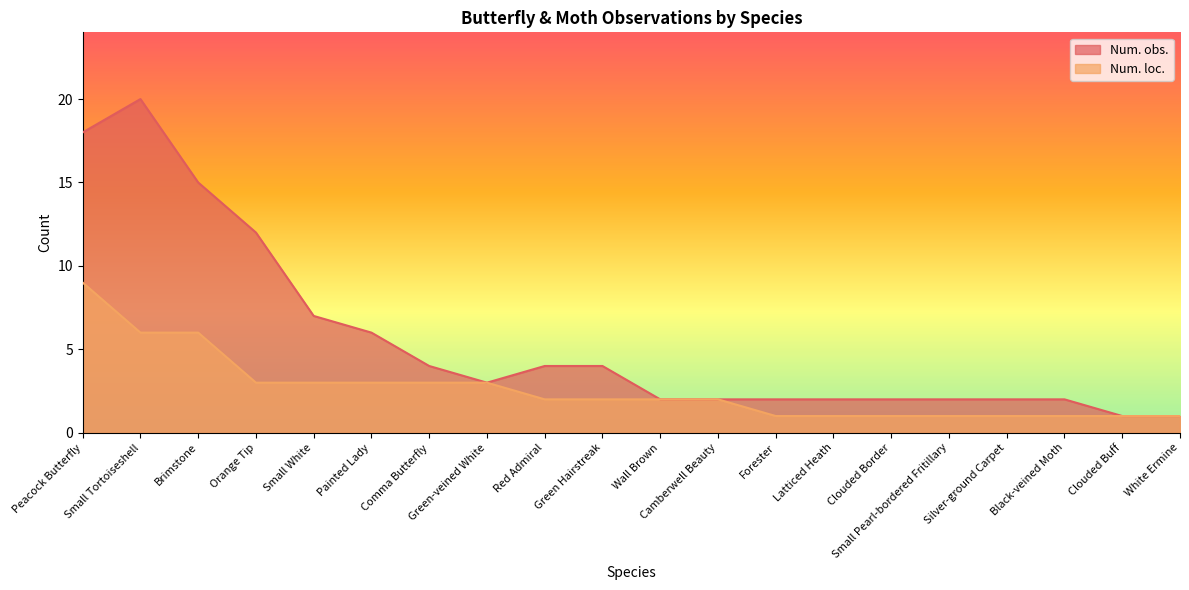

What is the sum of all Num. obs. values?

111